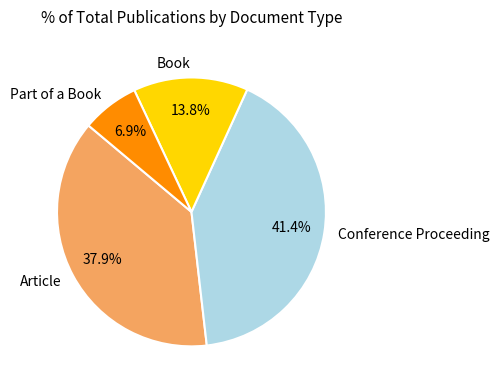

Is there a majority slice in this chart?

No